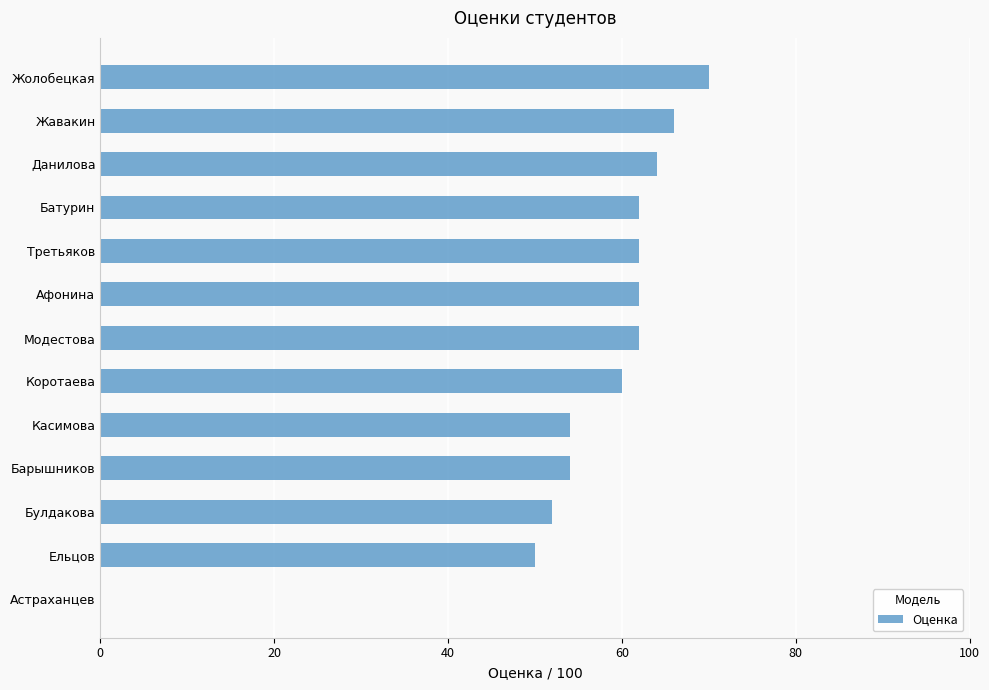

Reading top to bottom, transcribe all the data shown in this chart.

Жолобецкая=70	Жавакин=66	Данилова=64	Батурин=62	Третьяков=62	Афонина=62	Модестова=62	Коротаева=60	Касимова=54	Барышников=54	Булдакова=52	Ельцов=50	Астраханцев=0